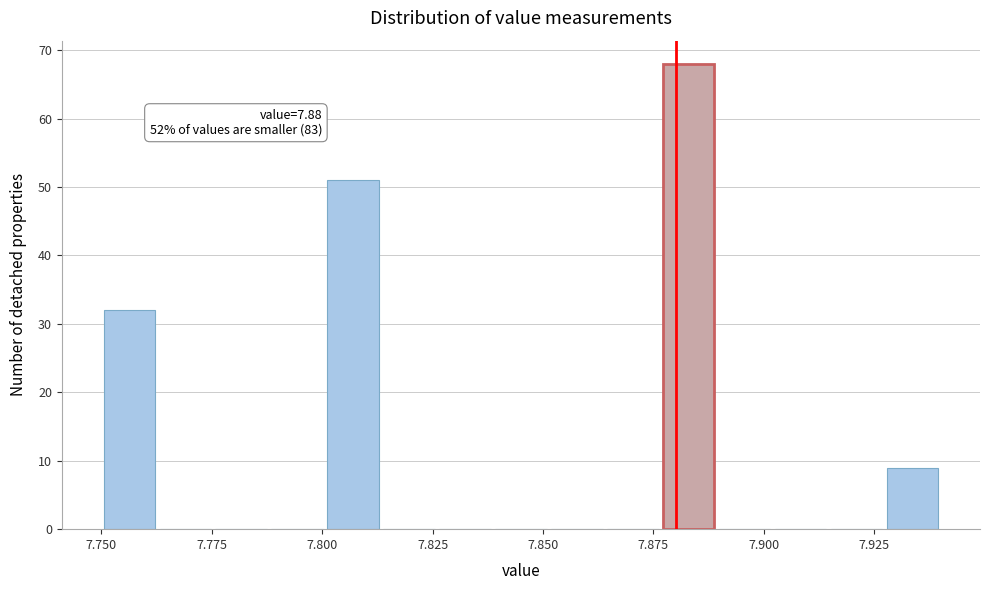

Around what value on the x-axis is the tallest bar? Give the approximate position of its centre, as read against the axis.

7.885